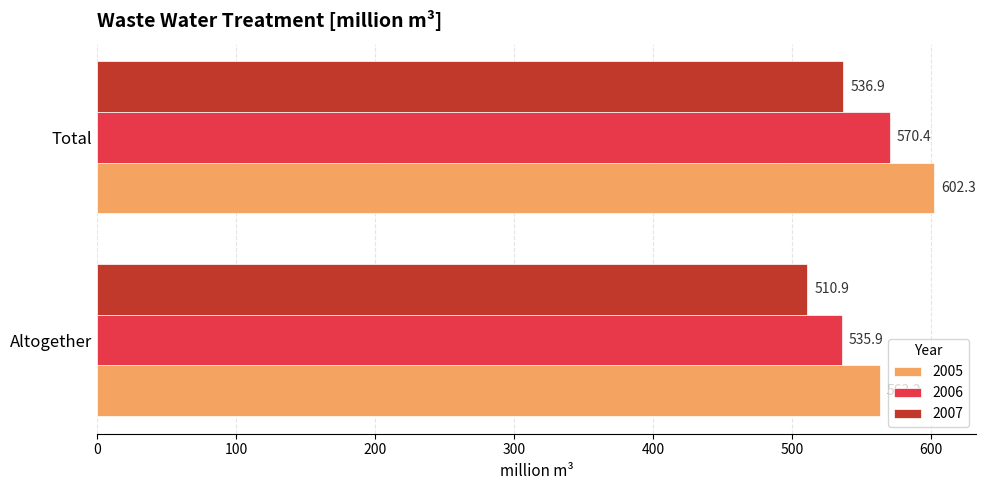

What value does the 2005 series have at Total?

602.3